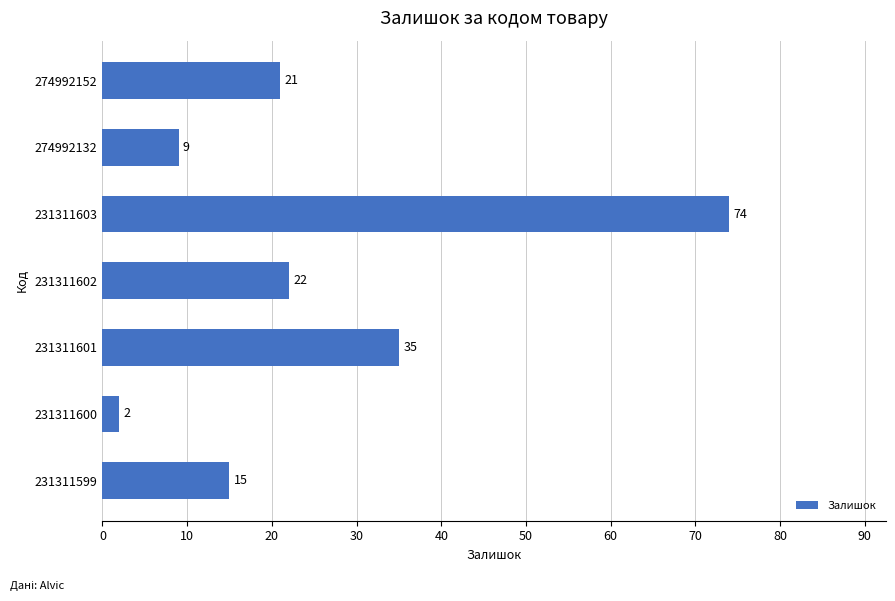

Which category has the lowest value across all series?

231311600